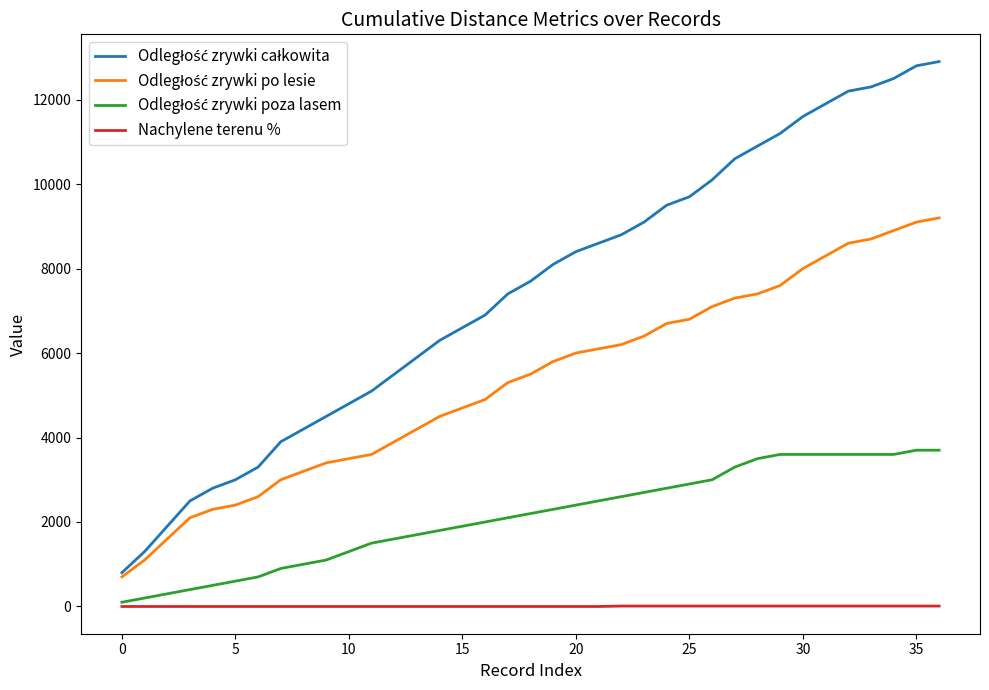

What is the difference between the maximum and minimum values in the Nachylene terenu % series?

10